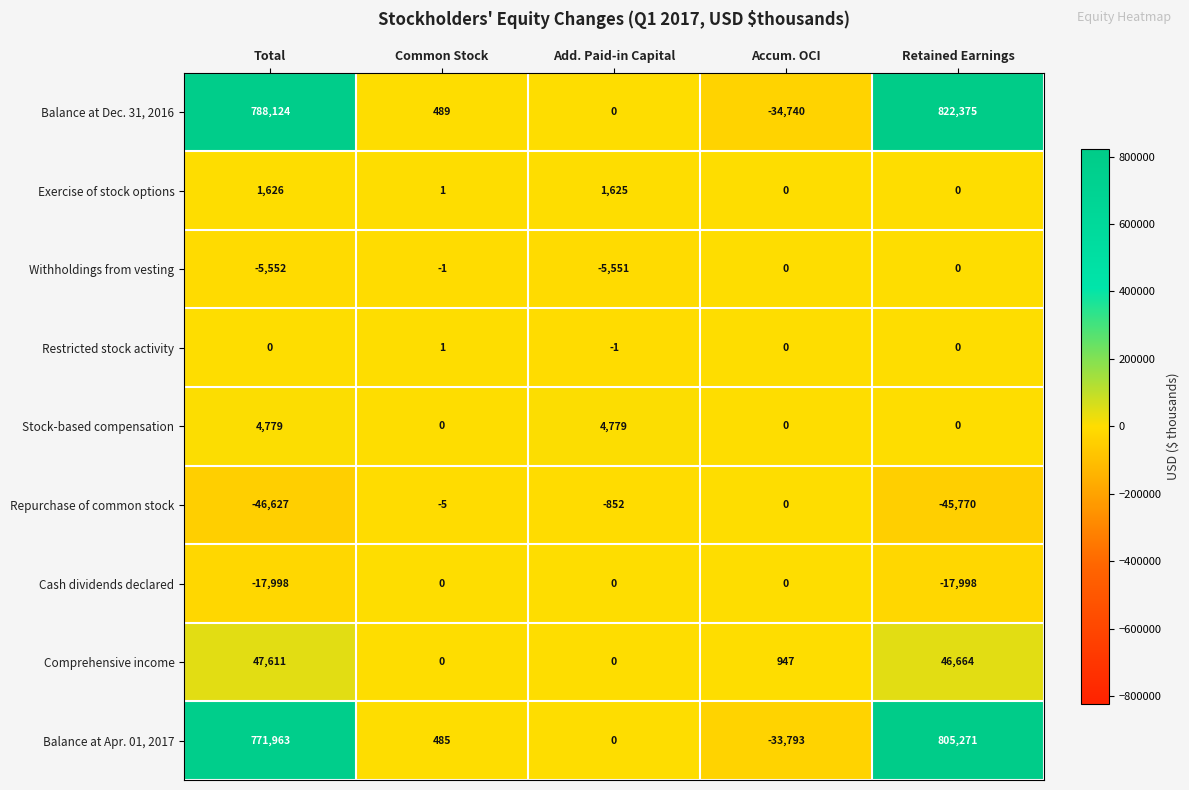

Which series has the largest range (max minus min)?

Balance at Dec. 31, 2016